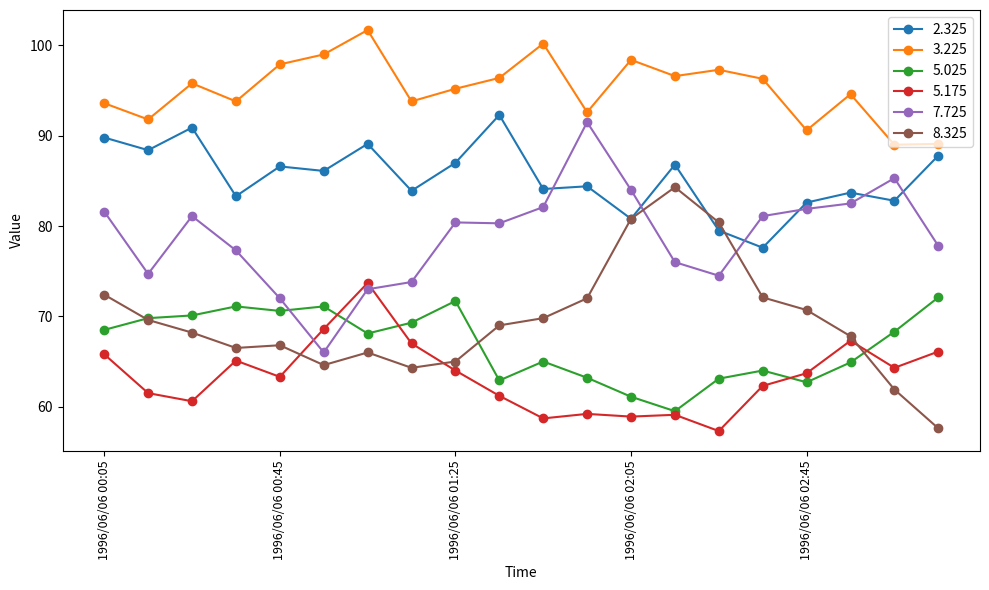

Which series has the largest total across all categories?

3.225